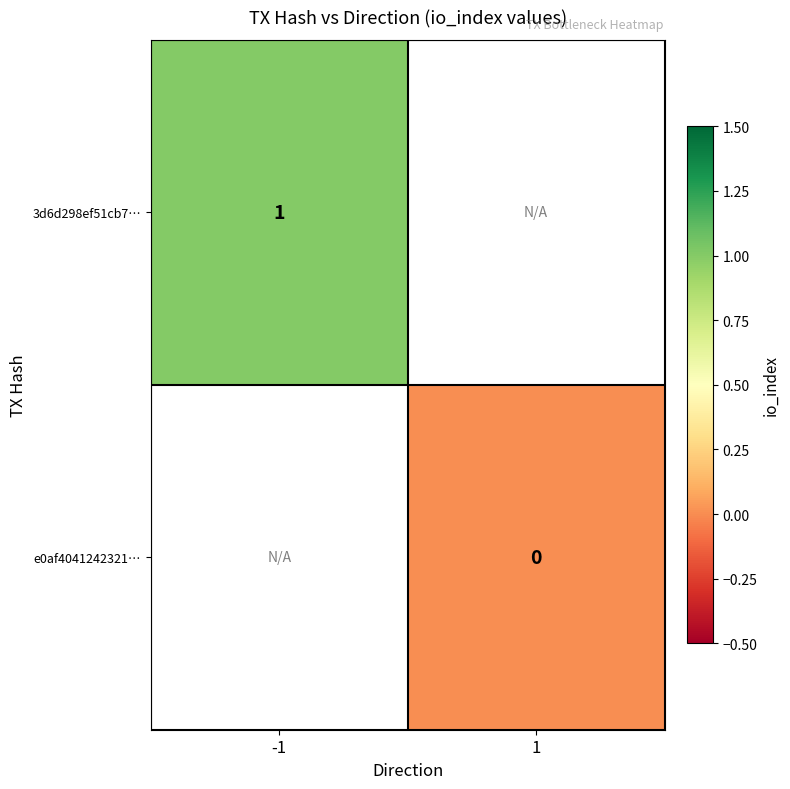

The value of 3d6d298ef51cb7… at -1 is 0. True or false?

False